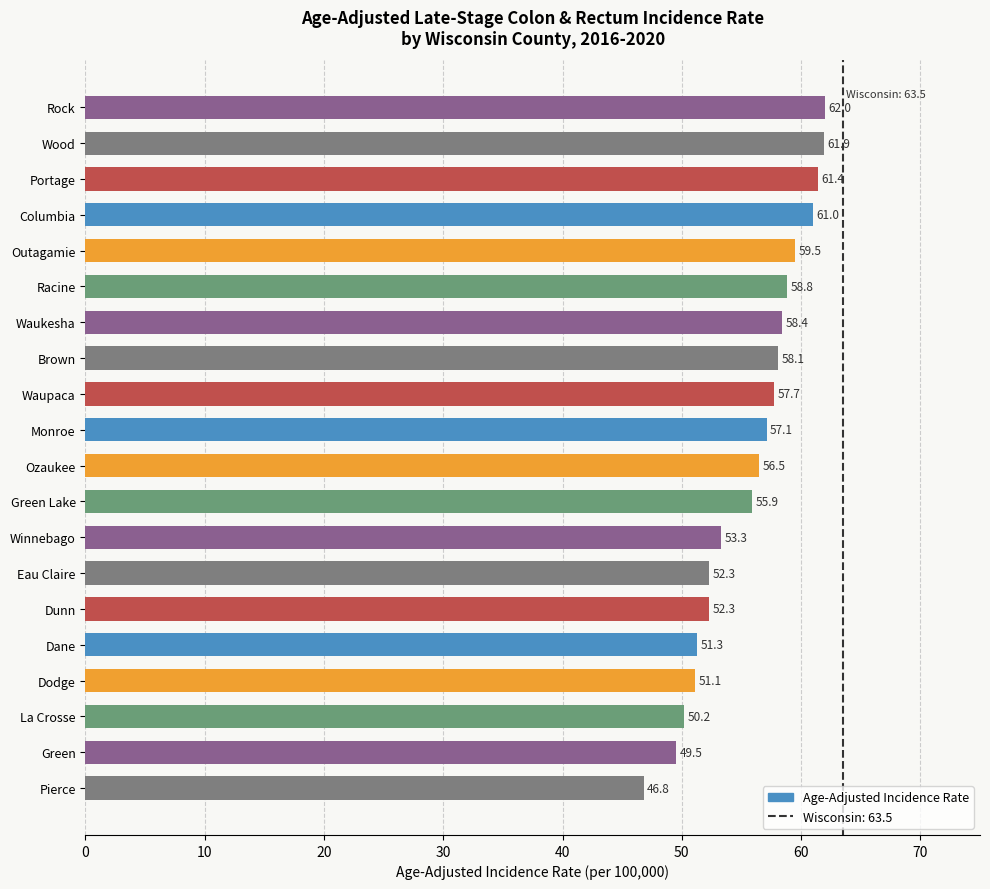

Is it true that the value at Winnebago is 53.3?

True